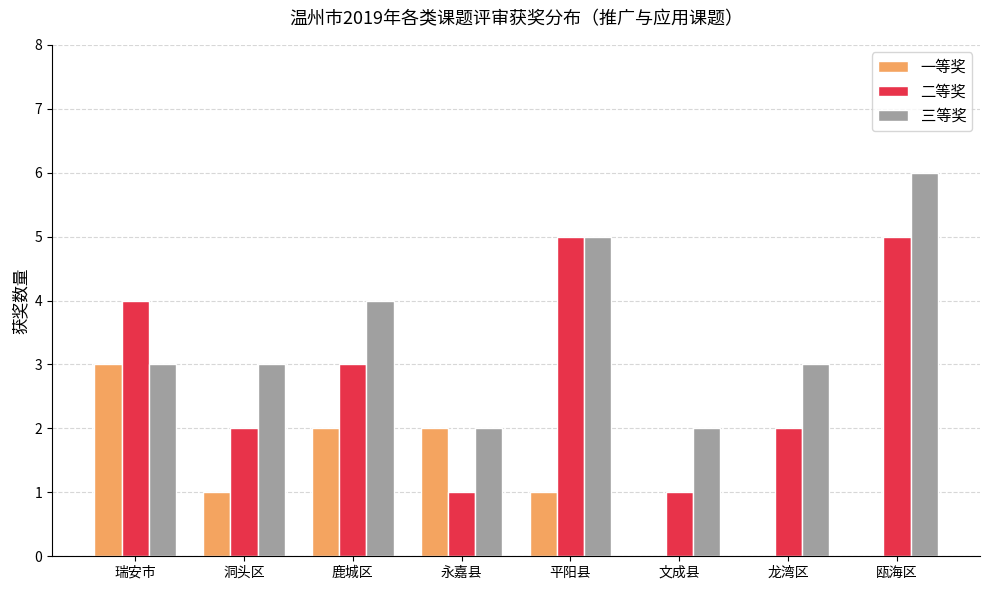

Which category has the highest value in the 三等奖 series?

瓯海区